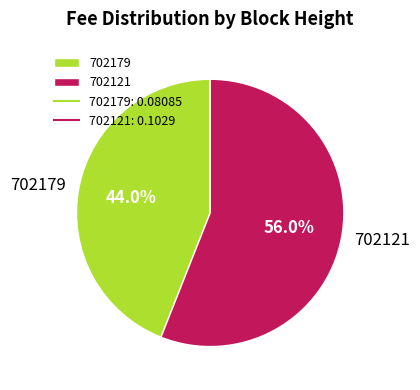

Between 702179 and 702121, which is larger?

702121